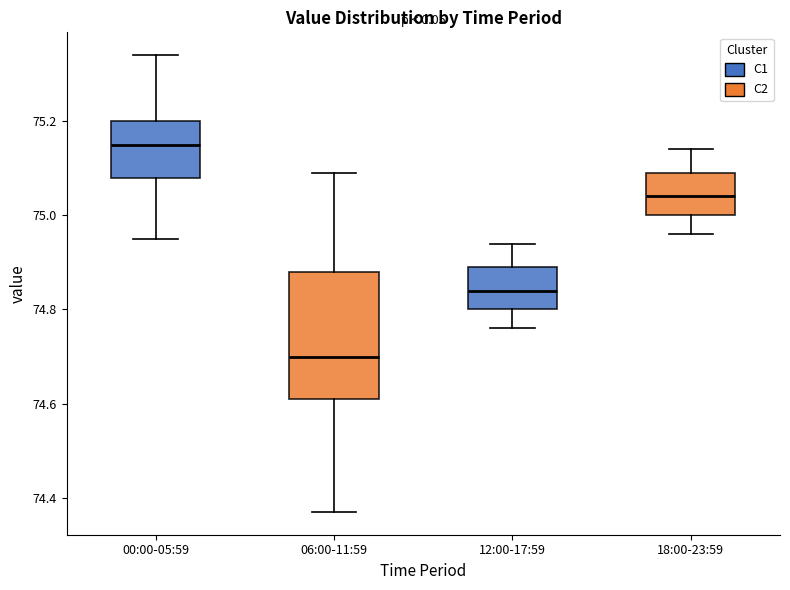

Where does the upper whisker of the box for 12:00-17:59 end on the y-axis? The values are not printed on the chart, so give them approximately, as read against the axis.

74.94